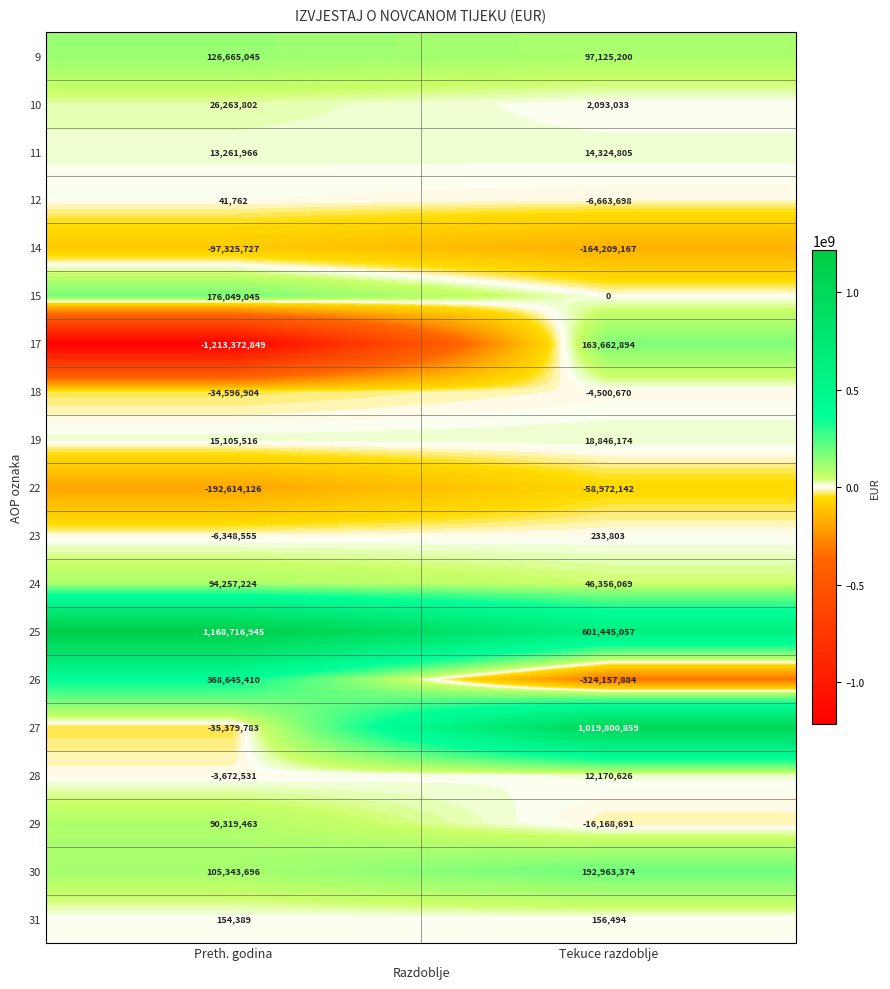

Which series has the largest range (max minus min)?

17